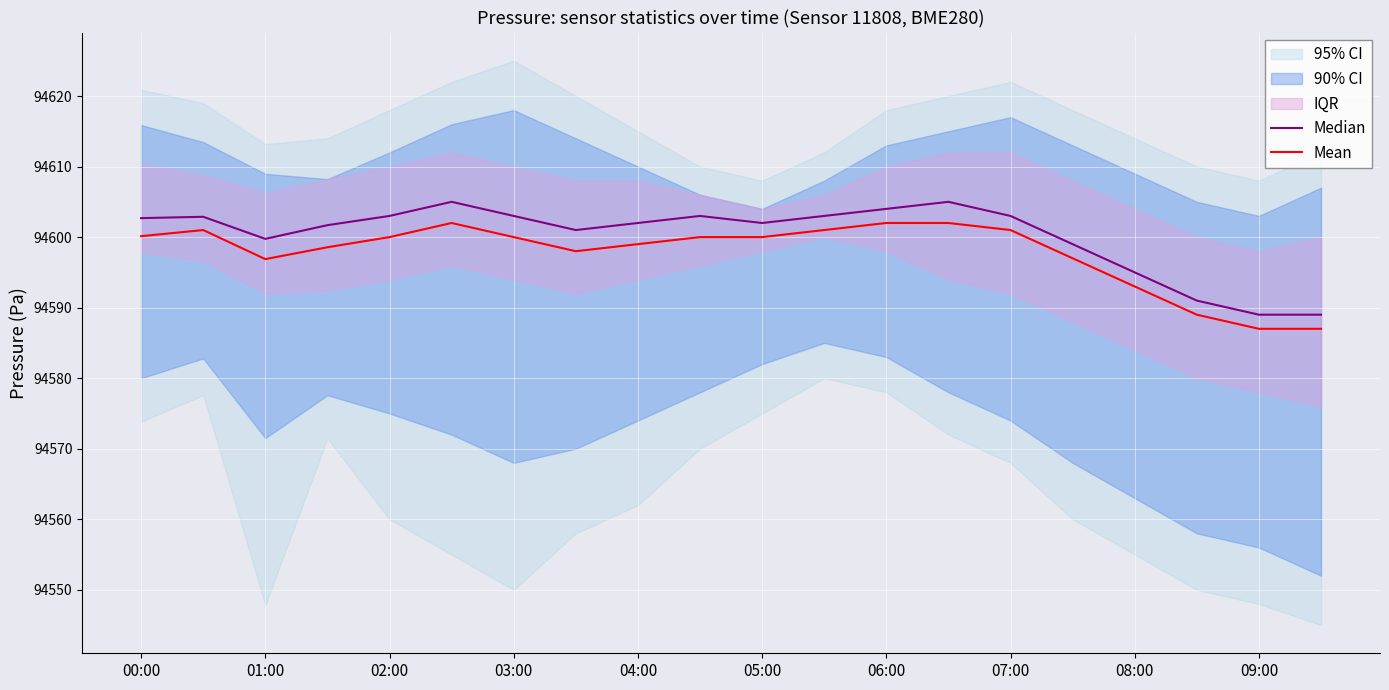

How many values in the Median series are below 94602?

8